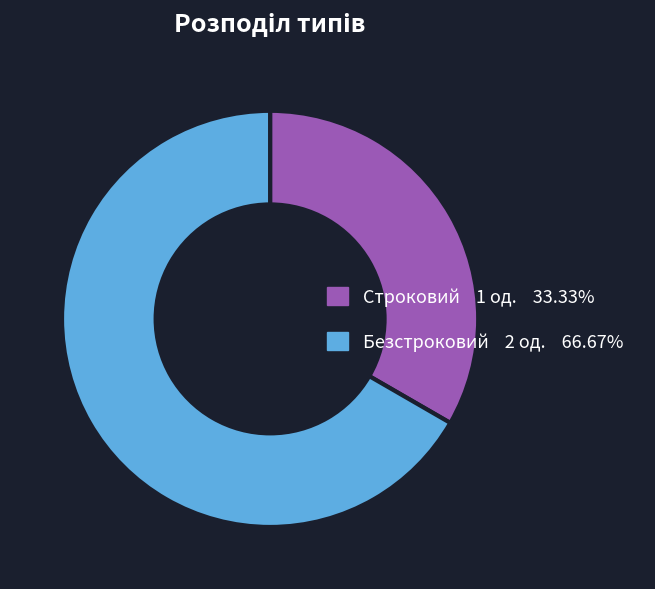

Does Безстроковий account for over 50% of the chart?

Yes